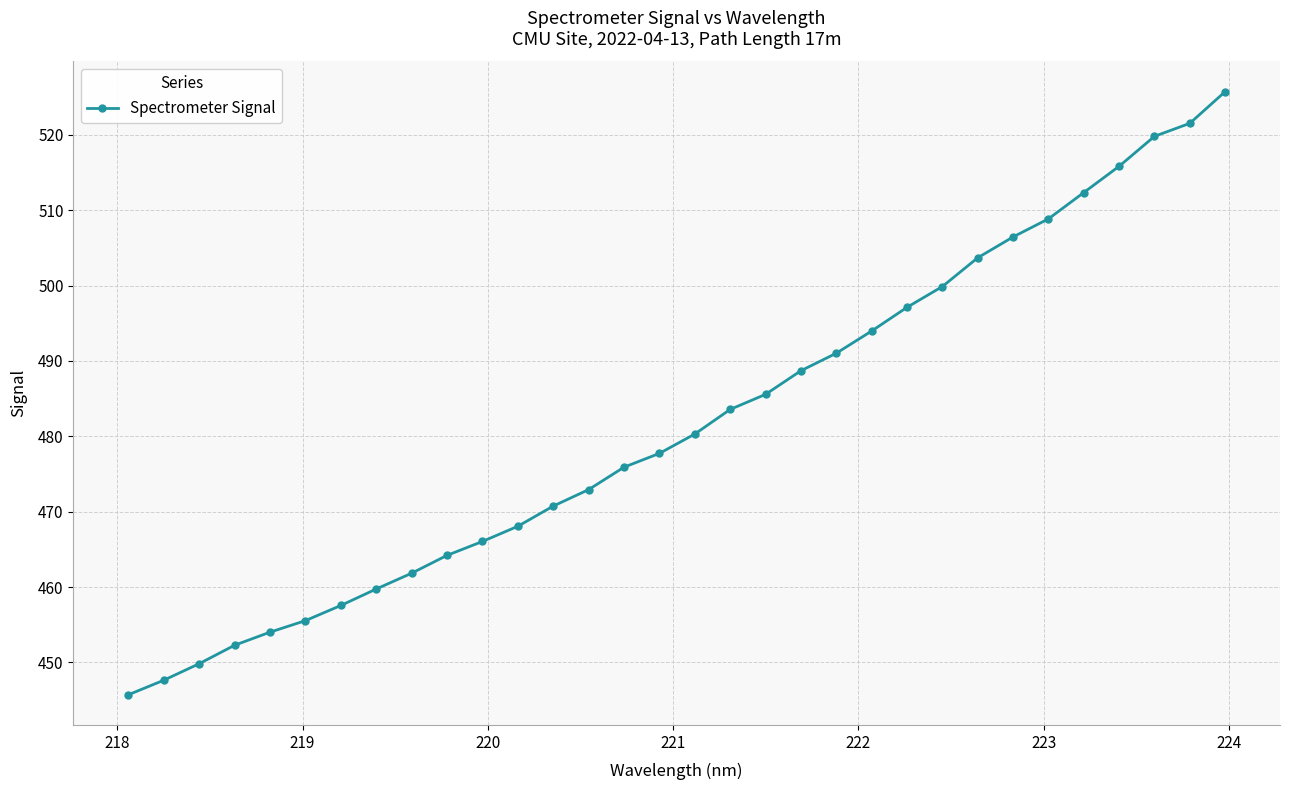

What is the sum of all values?

15413.9